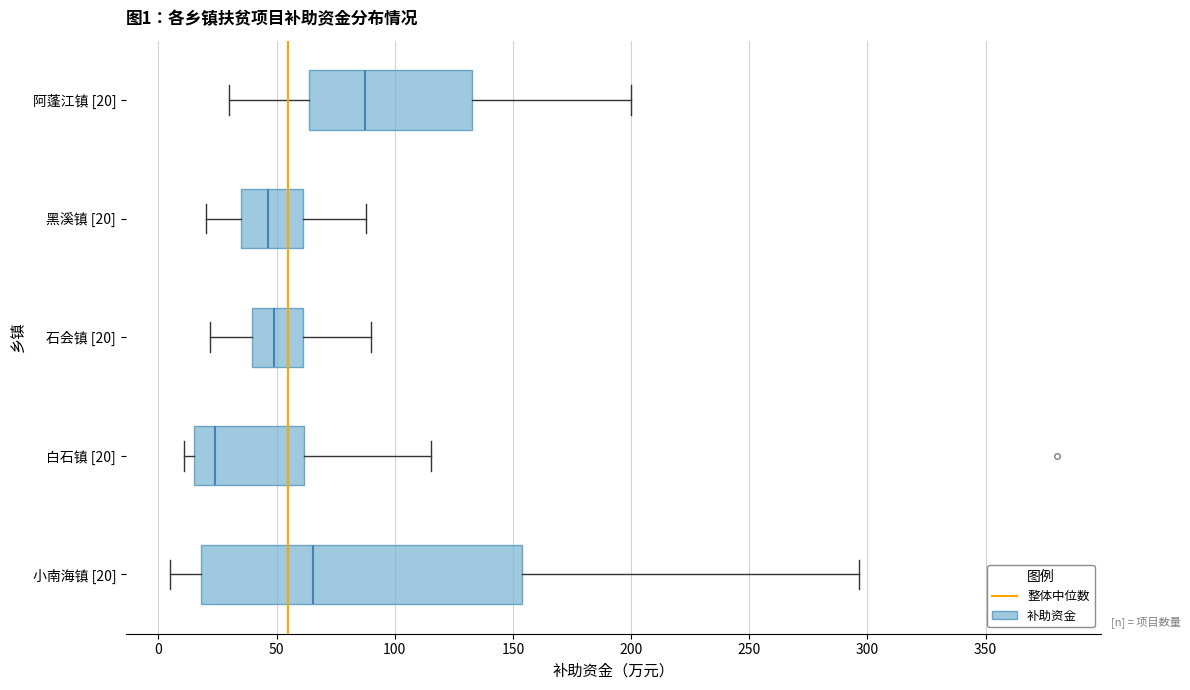

Comparing the boxes themselves (not the whiskers), which one is the widest?

小南海镇 [20]